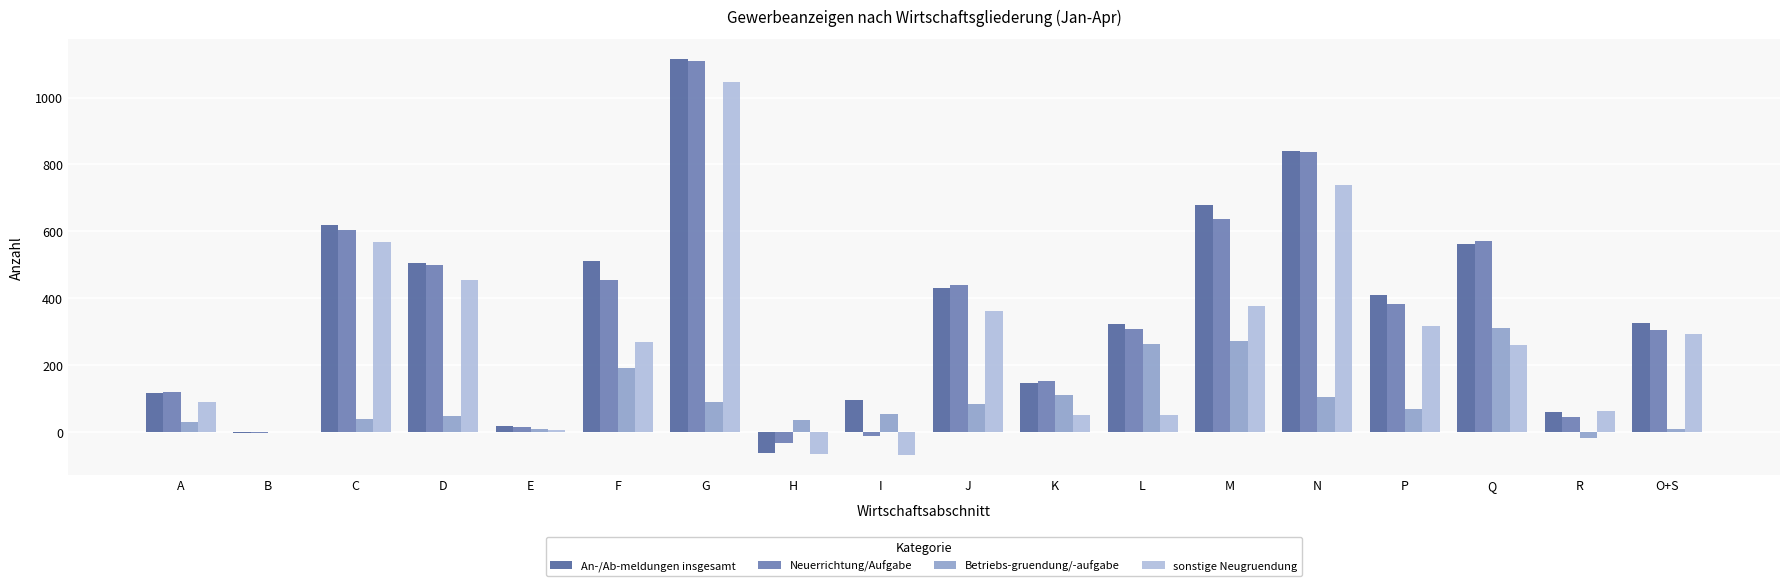

Which series changed the most between H and Q?

An-/Ab-meldungen insgesamt